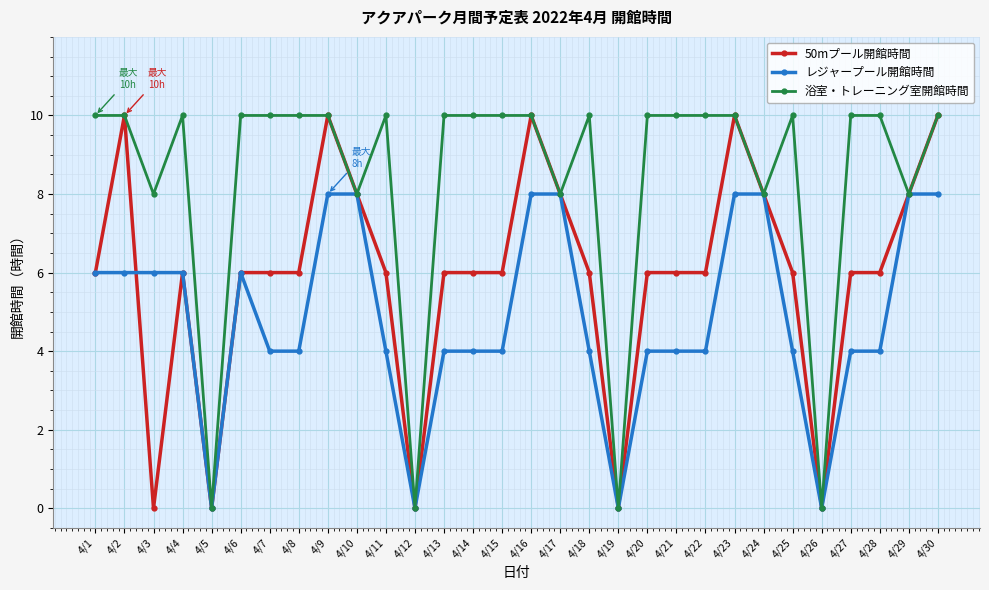

What are all the series names shown in the legend?

50mプール開館時間, レジャープール開館時間, 浴室・トレーニング室開館時間